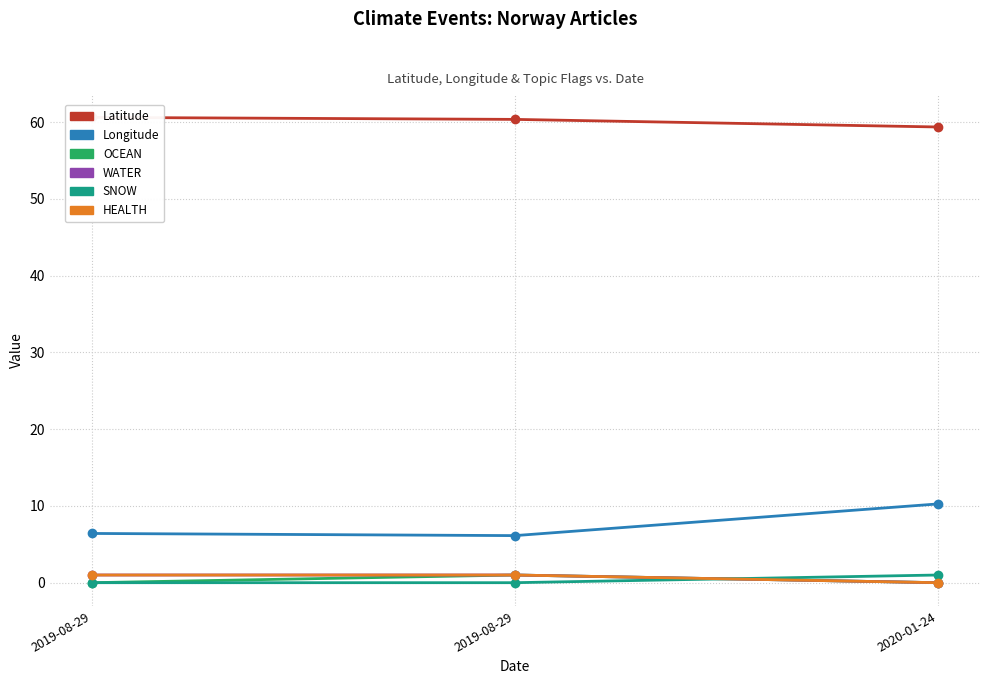

Reading right to left, extract all data points from this chart.

Latitude: 2020-01-24=59.4	2019-08-29=60.4	2019-08-29=60.6
Longitude: 2020-01-24=10.3	2019-08-29=6.1	2019-08-29=6.4
OCEAN: 2020-01-24=0.0	2019-08-29=1.0	2019-08-29=0.0
WATER: 2020-01-24=0.0	2019-08-29=1.0	2019-08-29=1.0
SNOW: 2020-01-24=1.0	2019-08-29=0.0	2019-08-29=0.0
HEALTH: 2020-01-24=0.0	2019-08-29=1.0	2019-08-29=1.0